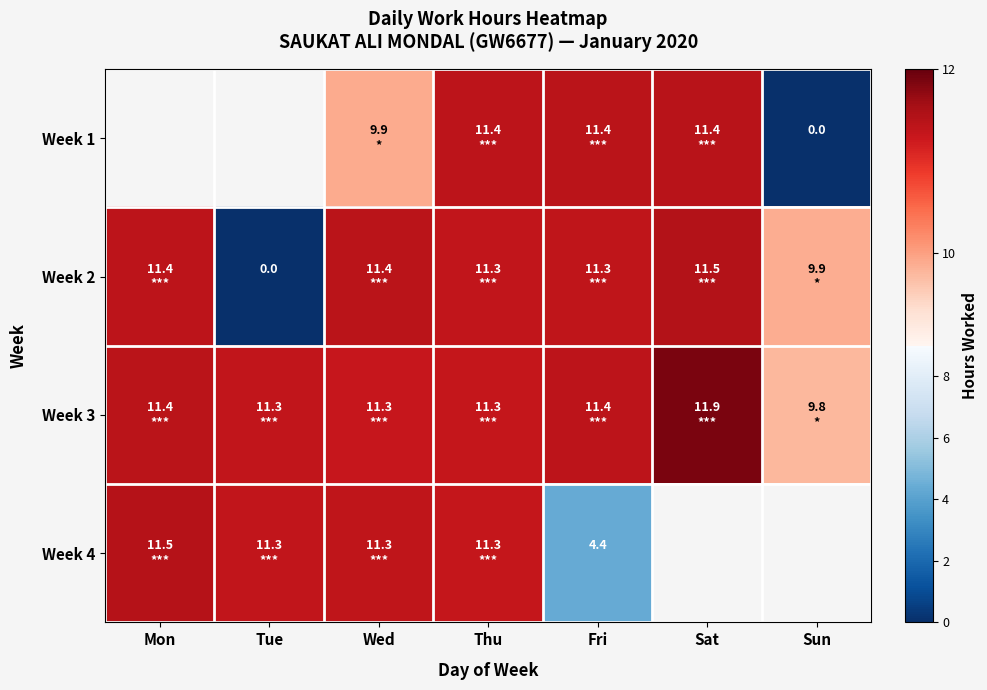

The value of Week 3 at Tue is 11.3. True or false?

True